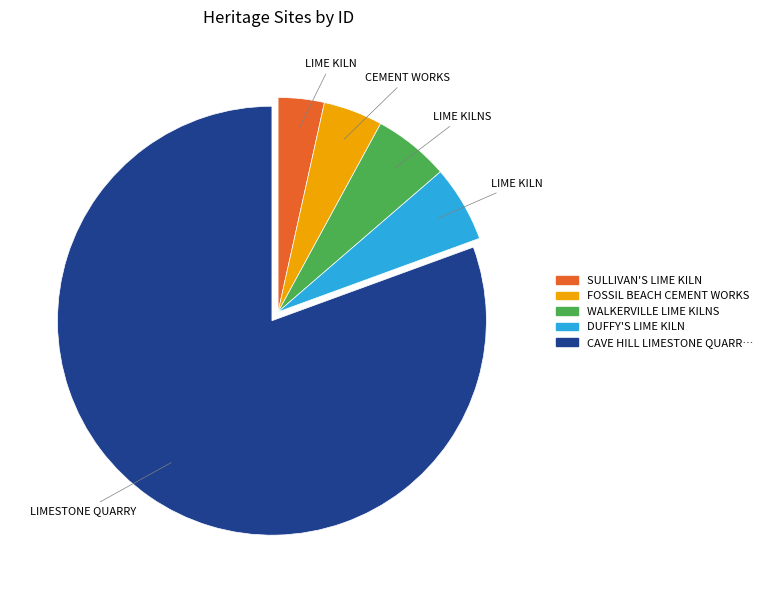

Is there a majority slice in this chart?

Yes